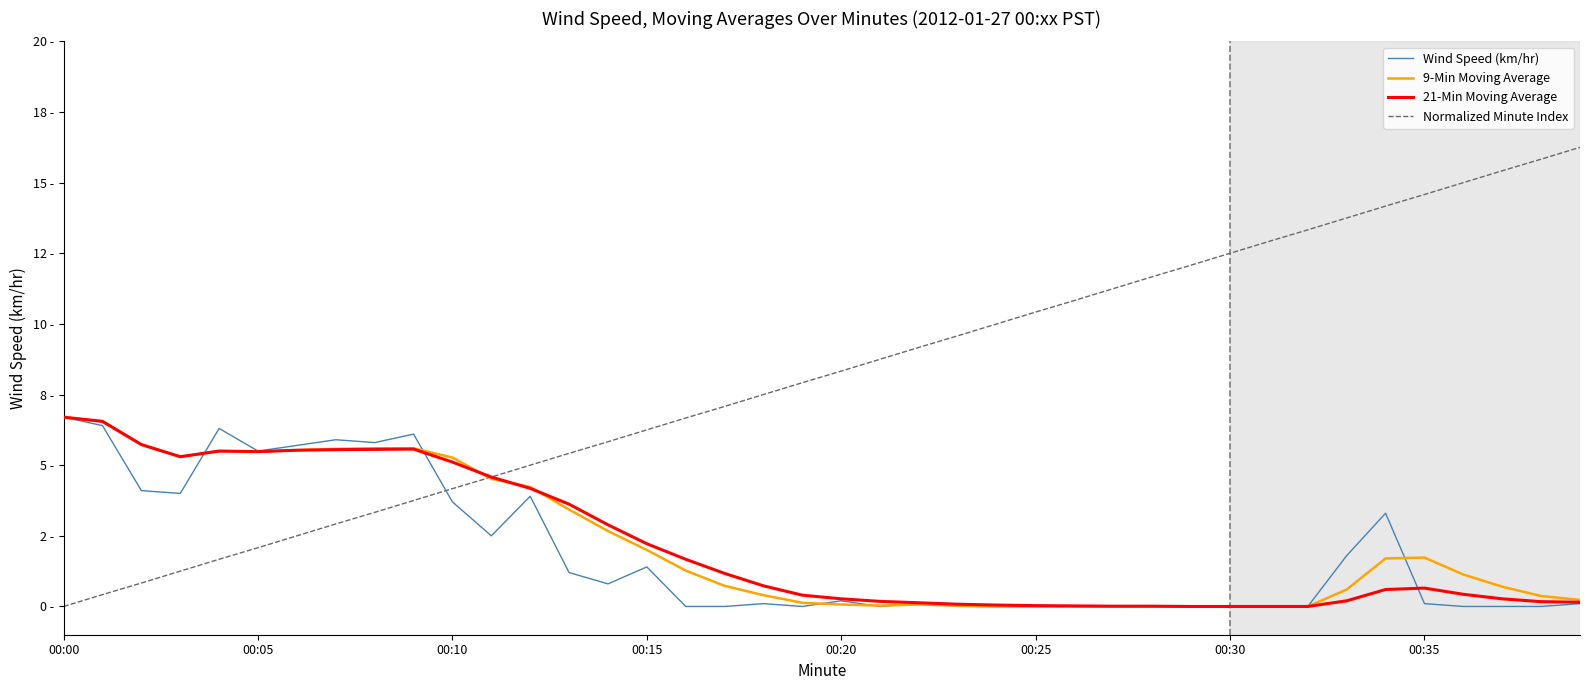

Is this an area chart (filled region under the line)?

No